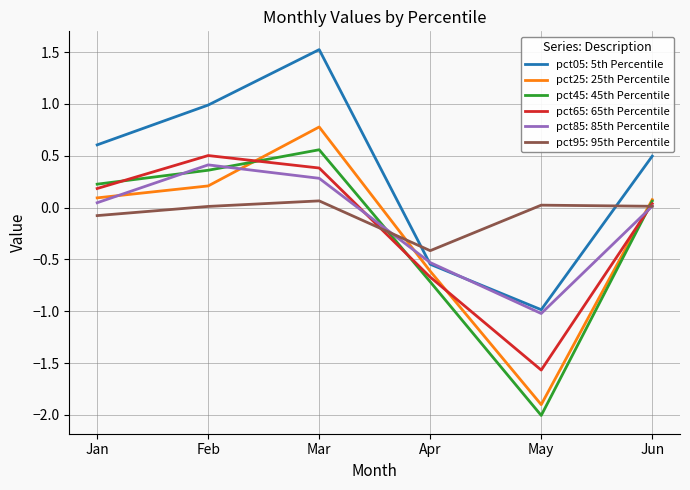

At which label does pct25: 25th Percentile reach its minimum?

May